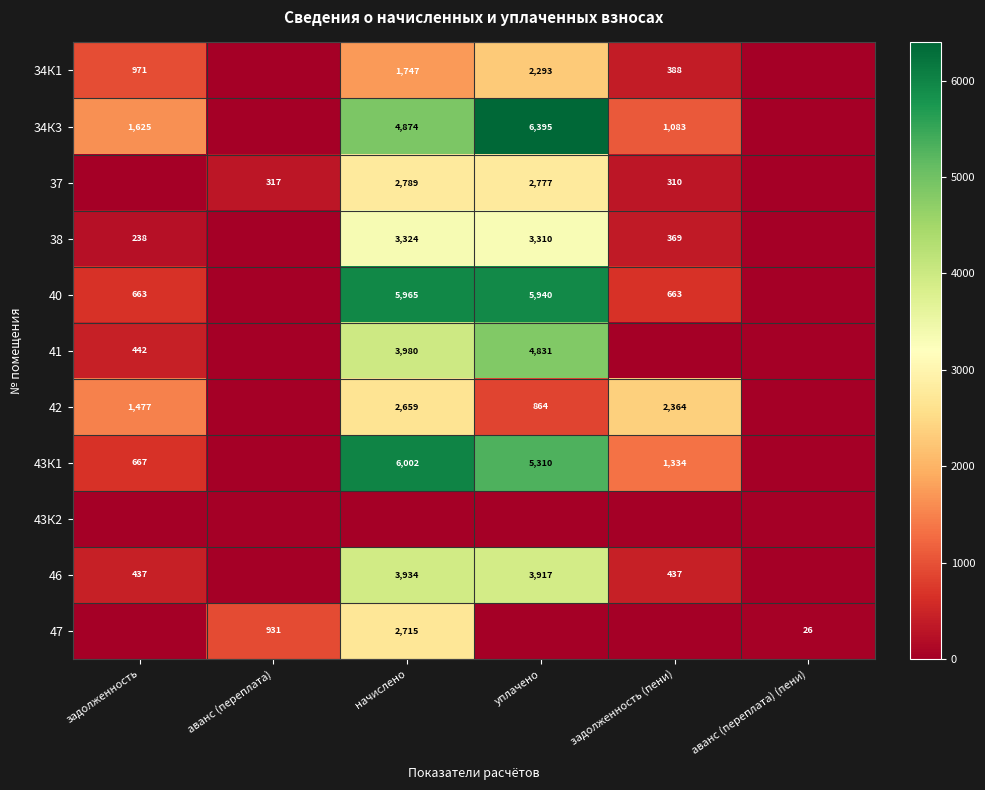

What is the sum of the 46 values at уплачено and начислено?

7851